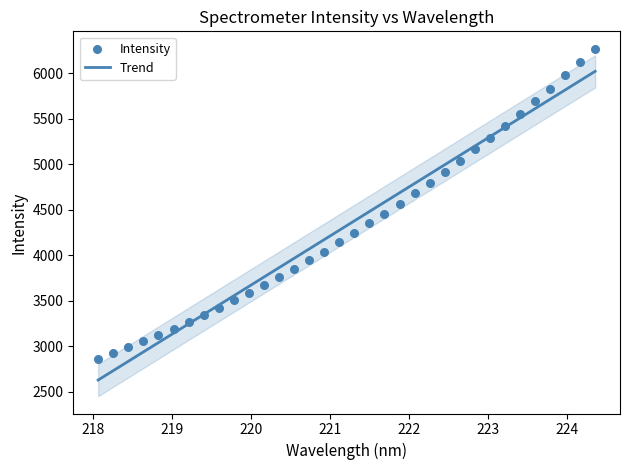

What is the lowest value of the Trend series?

2630.0